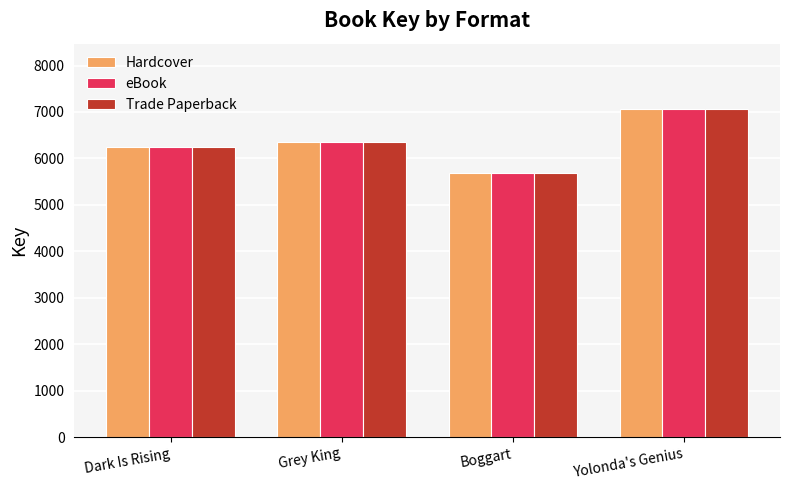

What is the minimum value for eBook?

5685